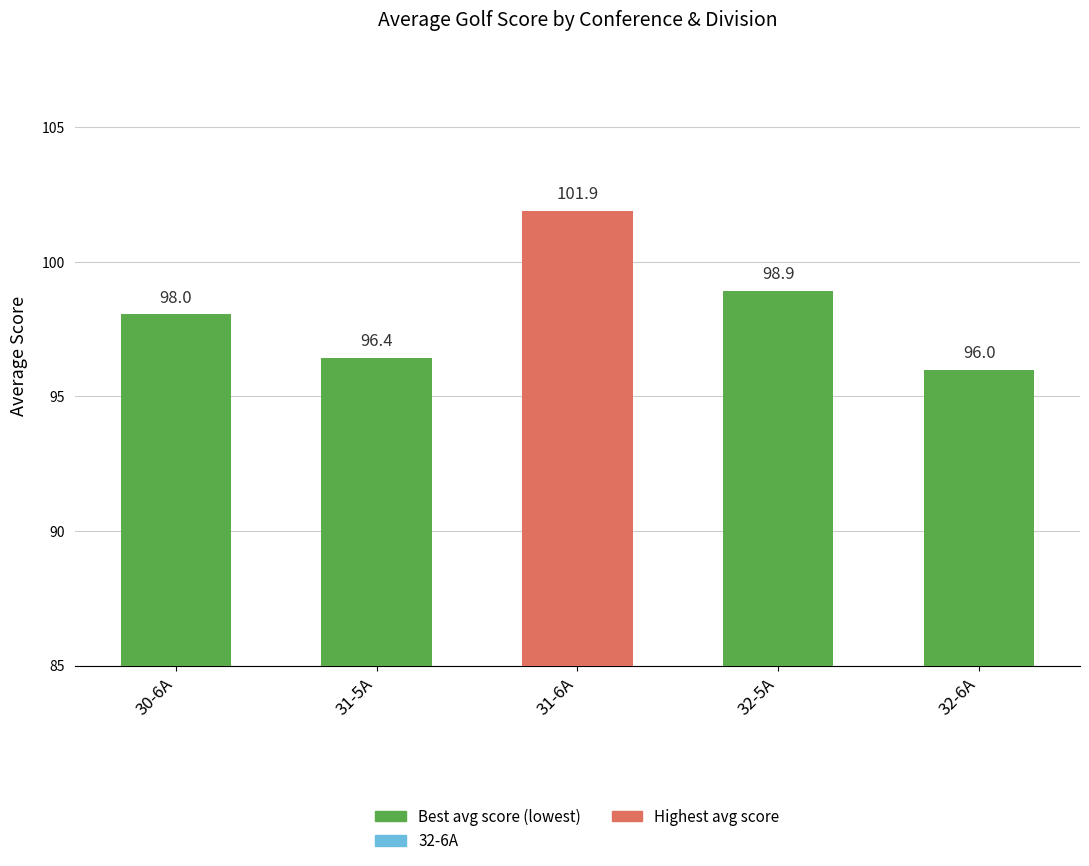

Are the bars grouped side by side (vs. stacked)?

No